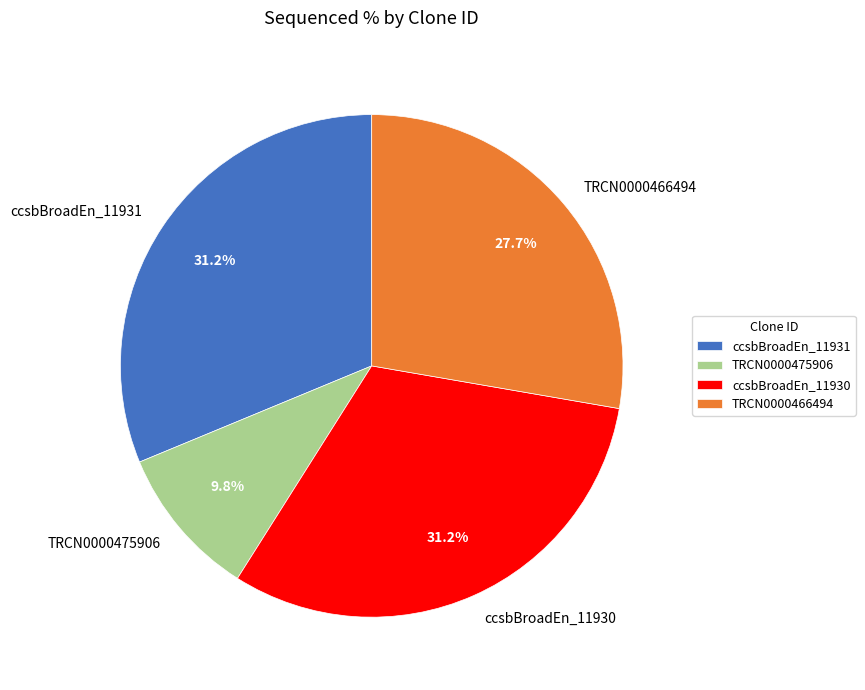

How many slices are in this pie chart?

4